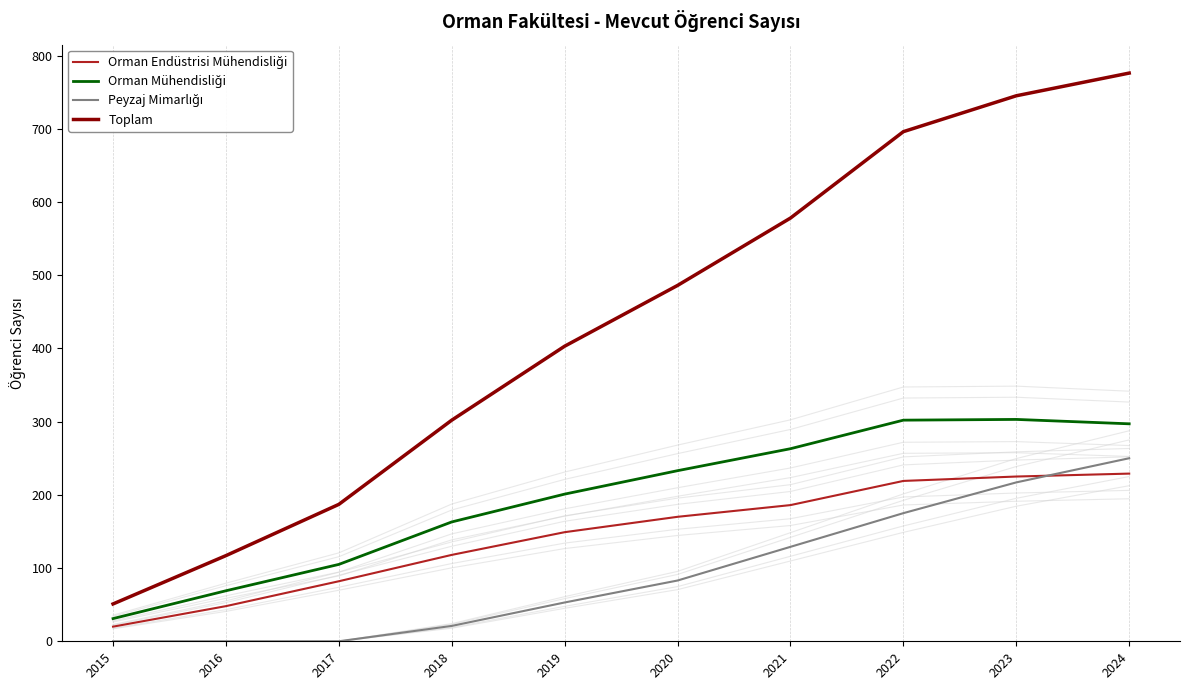

What is the difference between the maximum and minimum values in the Orman Mühendisliği series?

272